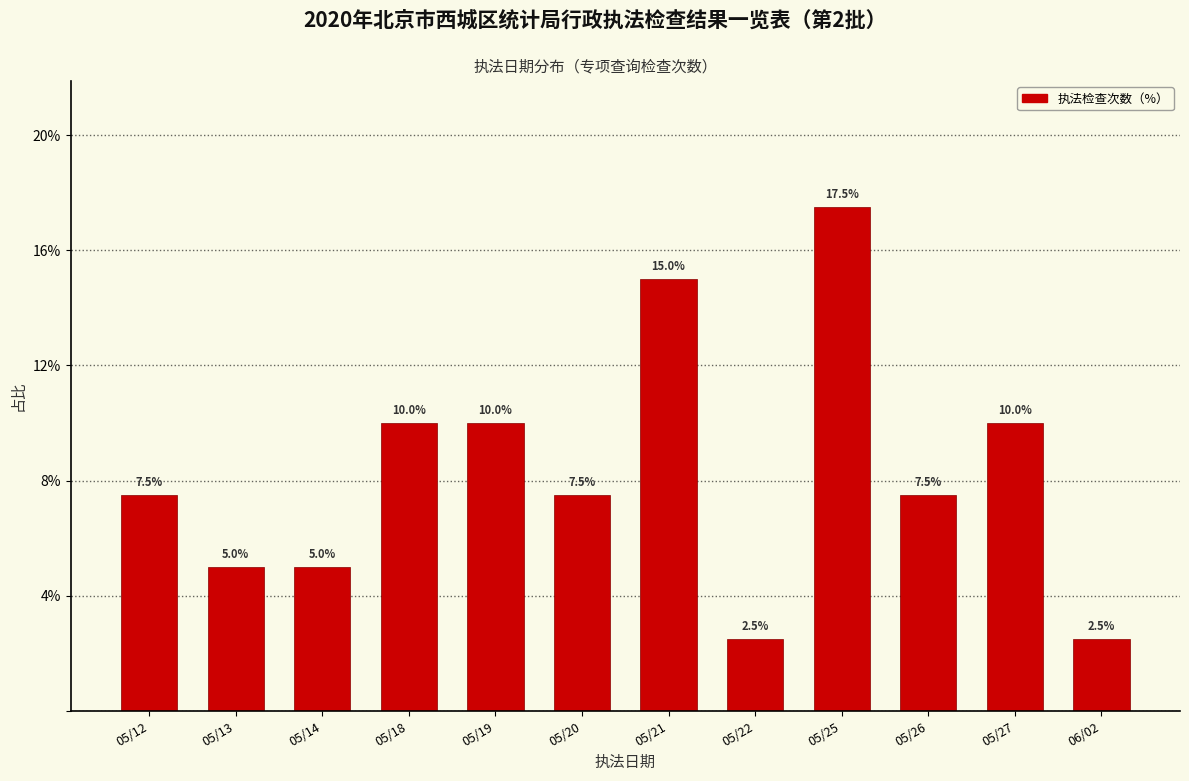

Reading left to right, list all the values displayed in this chart.

7.5	5.0	5.0	10.0	10.0	7.5	15.0	2.5	17.5	7.5	10.0	2.5